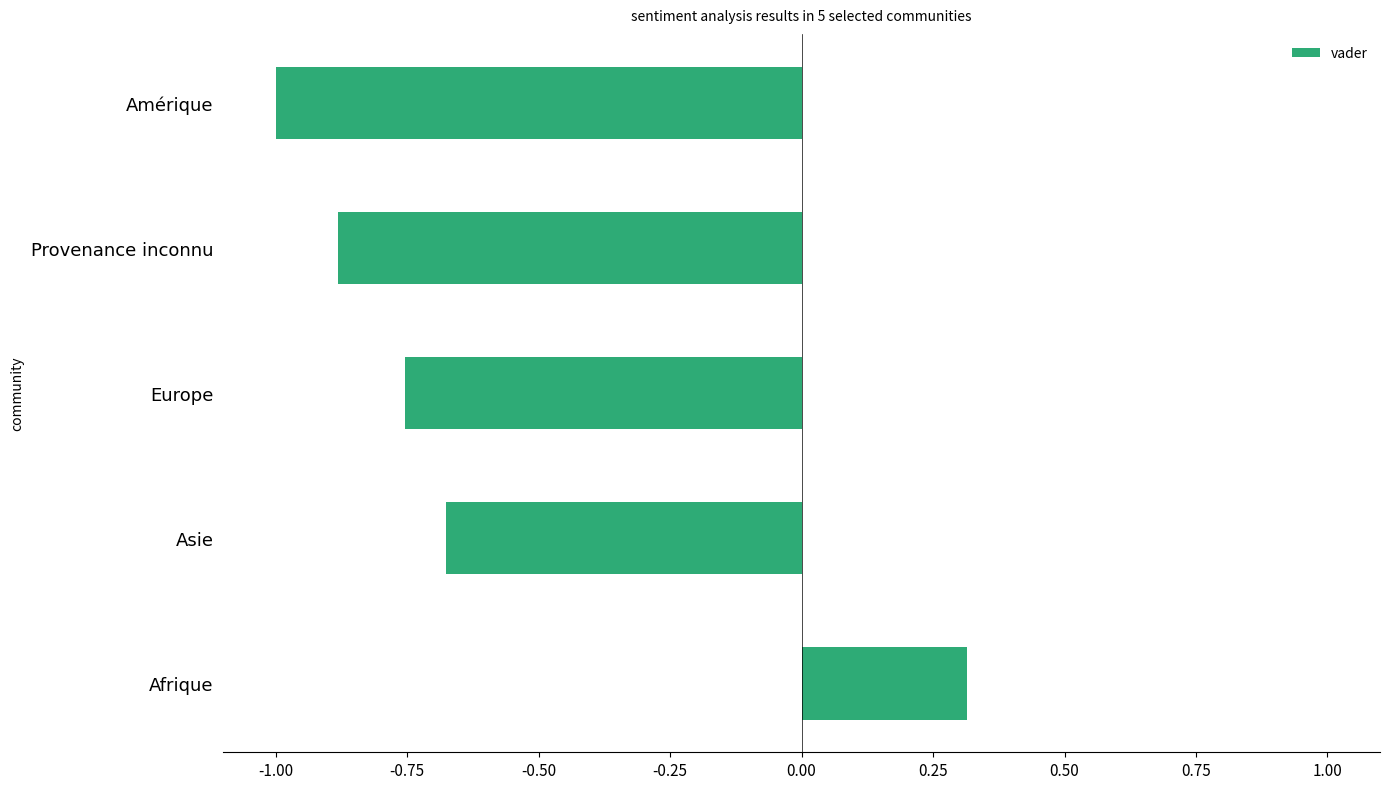

What is the difference between the second highest and second lowest values?

0.2